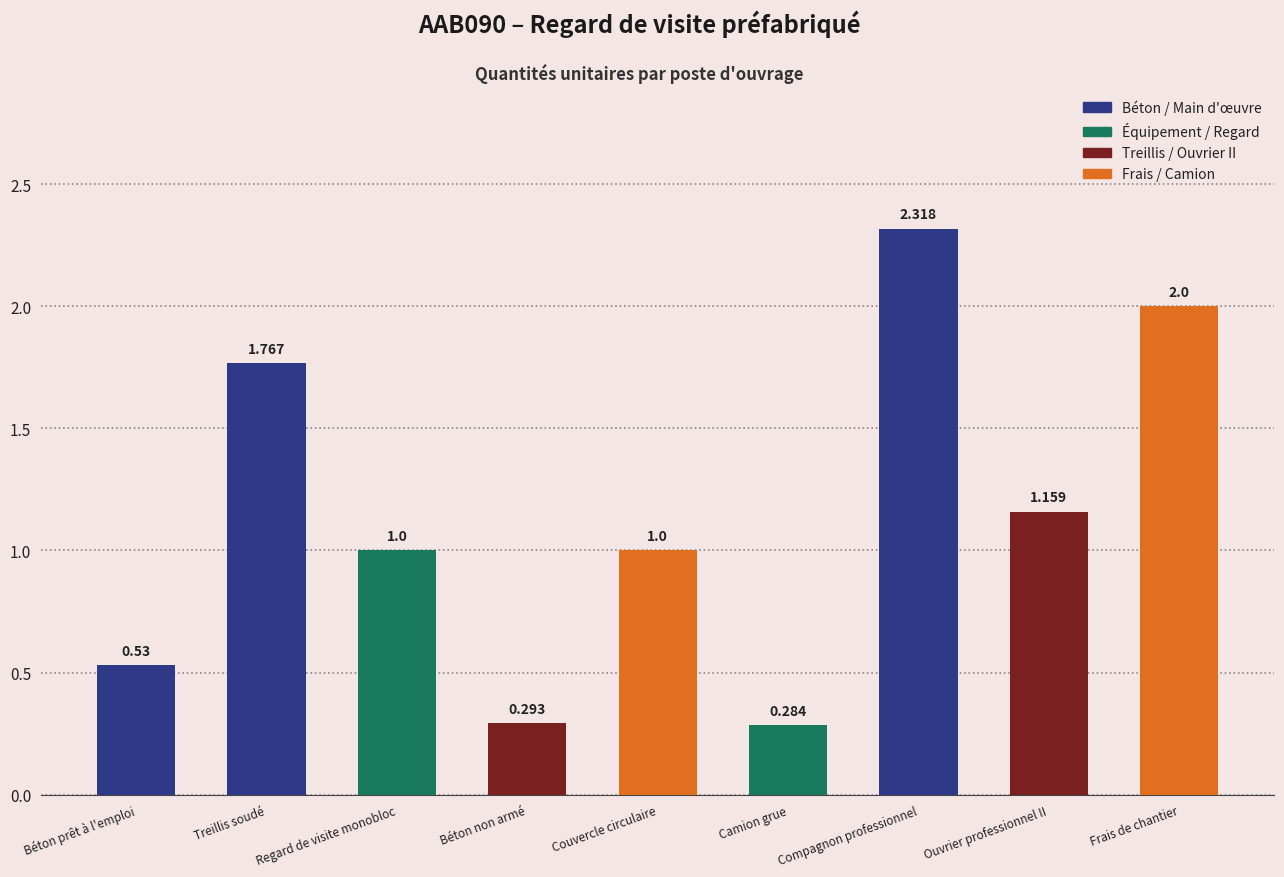

Which label corresponds to the smallest value in the chart?

Camion grue